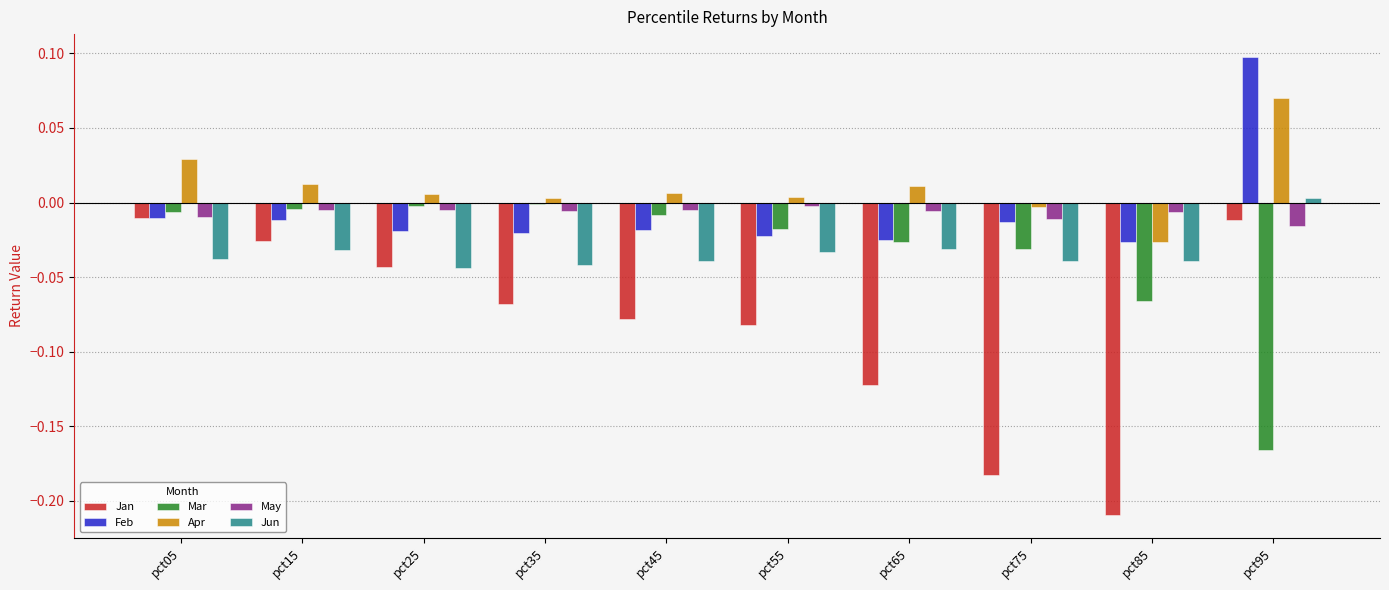

Which series has the largest range (max minus min)?

Jan